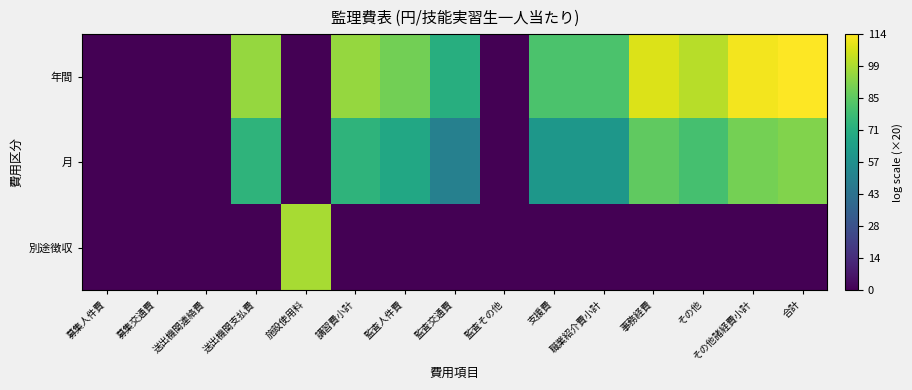

Reading left to right, list all the values displayed in this chart.

年間: 募集人件費=0.0	募集交通費=0.0	送出機関連絡費=0.0	送出機関支払費=95.6	施設使用料=0.0	講習費小計=95.6	監査人件費=89.5	監査交通費=71.1	監査その他=0.0	支援費=81.6	職業紹介費小計=81.6	事務経費=107.6	その他=101.6	その他諸経費小計=111.4	合計=113.6
月: 募集人件費=0.0	募集交通費=0.0	送出機関連絡費=0.0	送出機関支払費=74.0	施設使用料=0.0	講習費小計=74.0	監査人件費=68.0	監査交通費=49.6	監査その他=0.0	支援費=60.0	職業紹介費小計=60.0	事務経費=86.0	その他=80.0	その他諸経費小計=89.8	合計=92.0
別途徴収: 募集人件費=0.0	募集交通費=0.0	送出機関連絡費=0.0	送出機関支払費=0.0	施設使用料=98.7	講習費小計=0.0	監査人件費=0.0	監査交通費=0.0	監査その他=0.0	支援費=0.0	職業紹介費小計=0.0	事務経費=0.0	その他=0.0	その他諸経費小計=0.0	合計=0.0